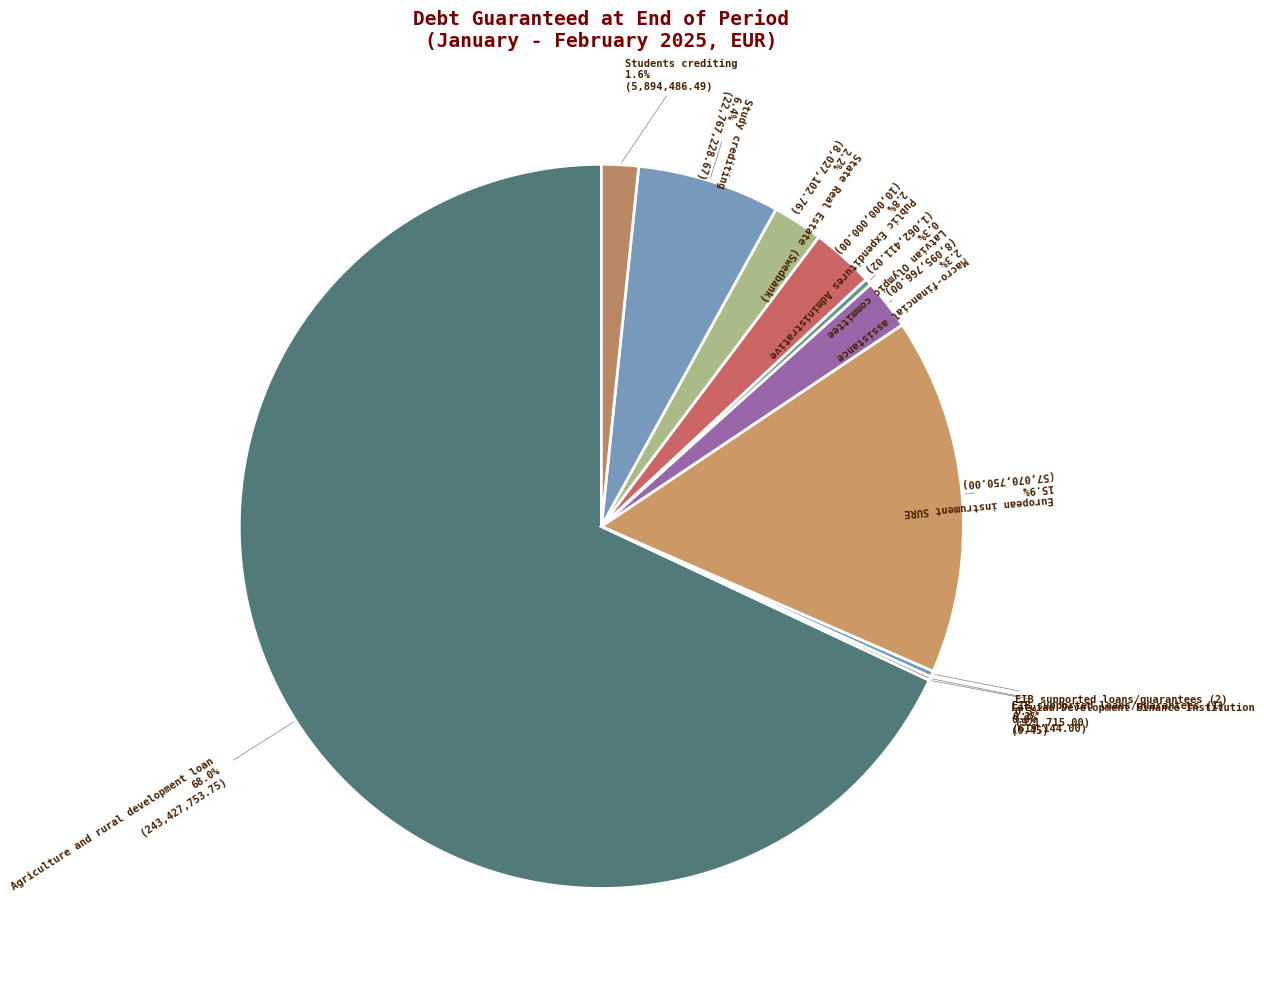

What percentage do Agriculture and rural development loan and EIB supported loans/guarantees (1) together represent?

68.2%